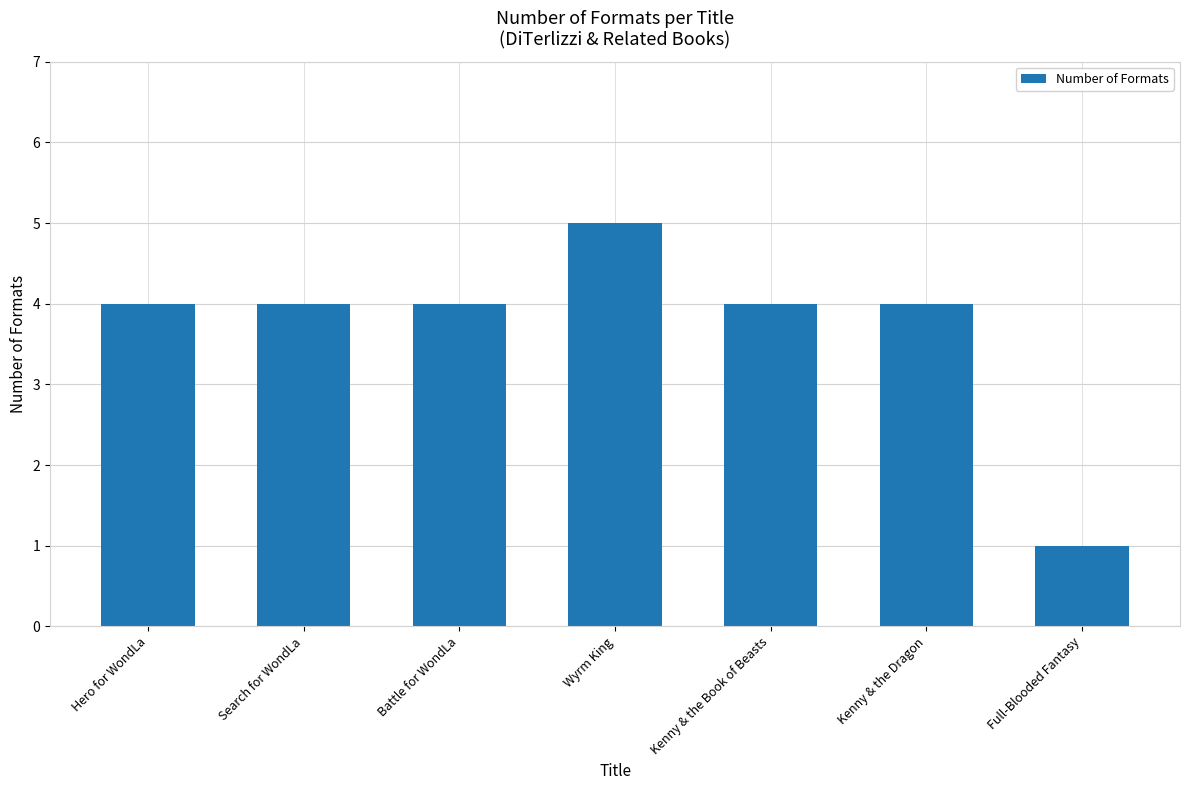

The chart shows a value of 5 at Kenny & the Book of Beasts. True or false?

False